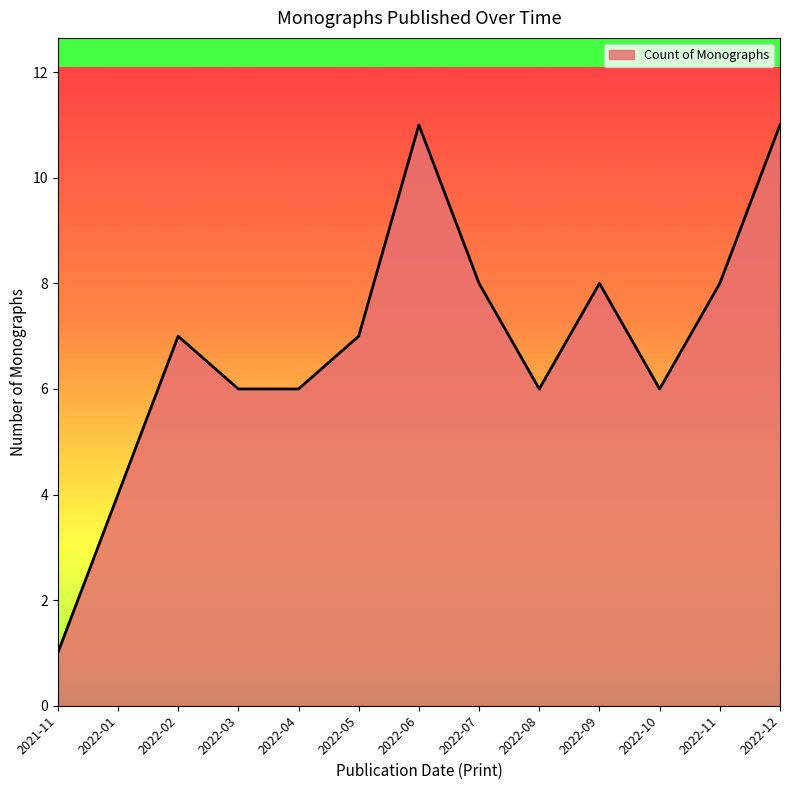

Which category has the lowest value across all series?

2021-11